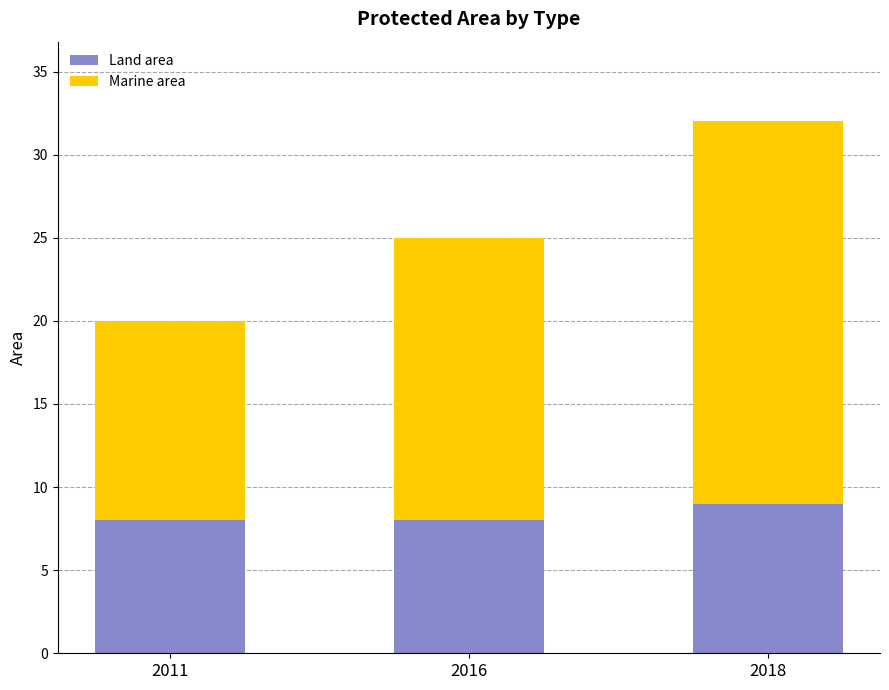

True or false: Land area has a value of 5 at 2016.

False